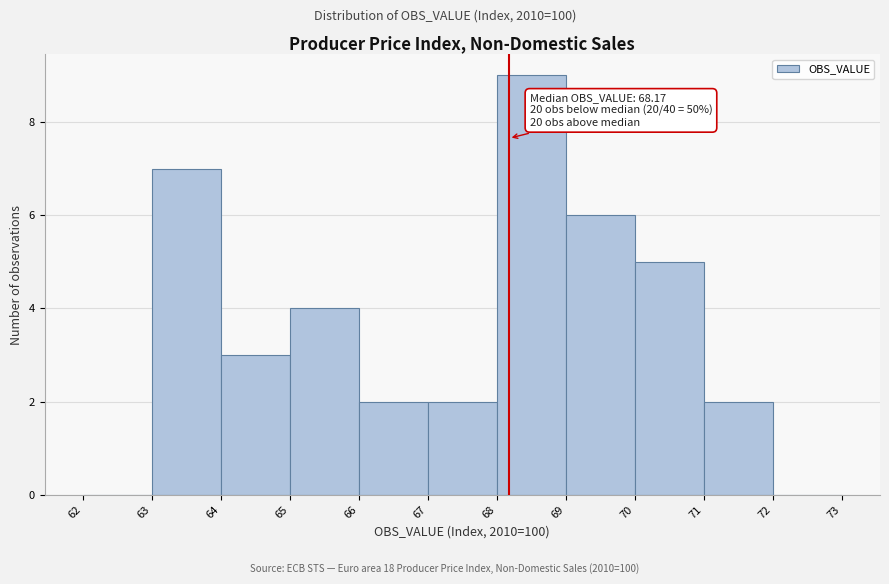

Over which range of the x-axis is the bar tallest?

68 to 69